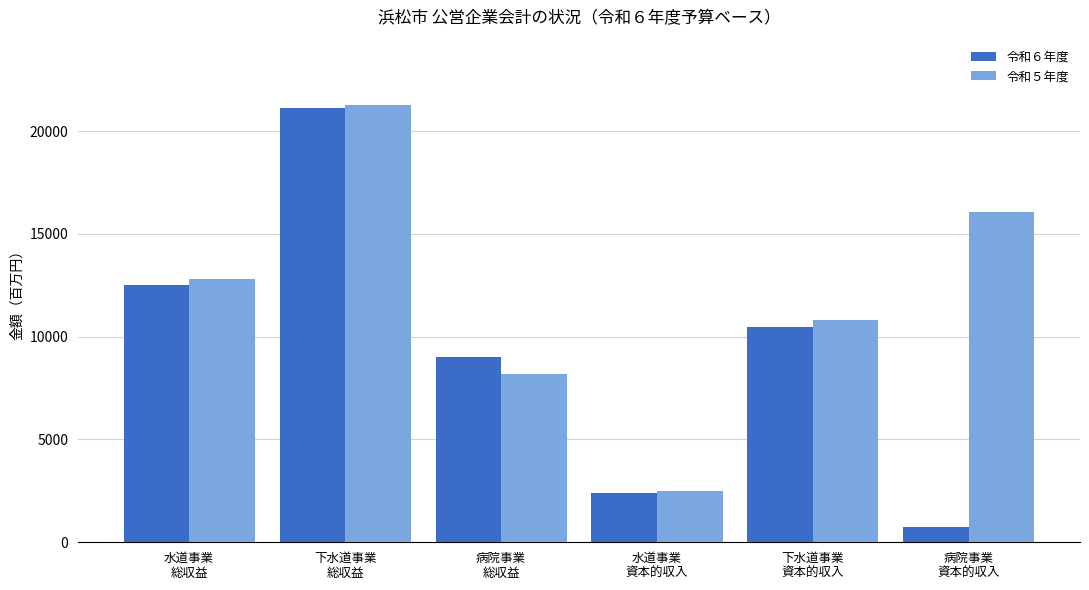

True or false: 令和６年度 has a value of 1622 at 水道事業
資本的収入.

False